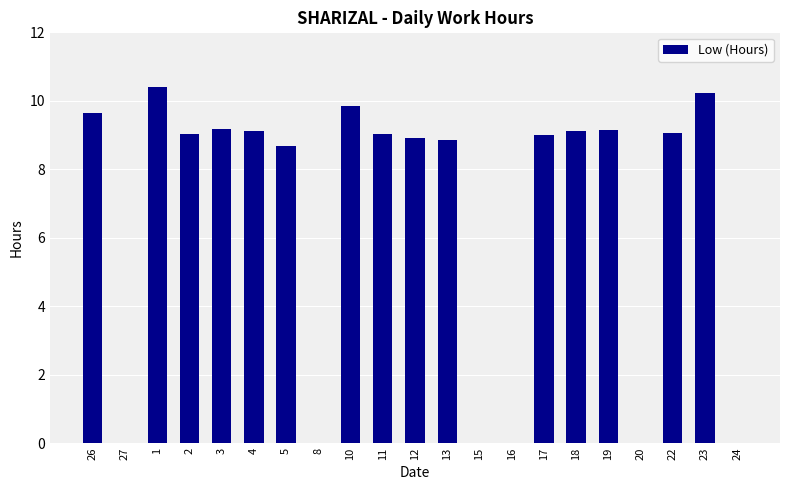

What is the sum of the values at 18 and 1?

19.5